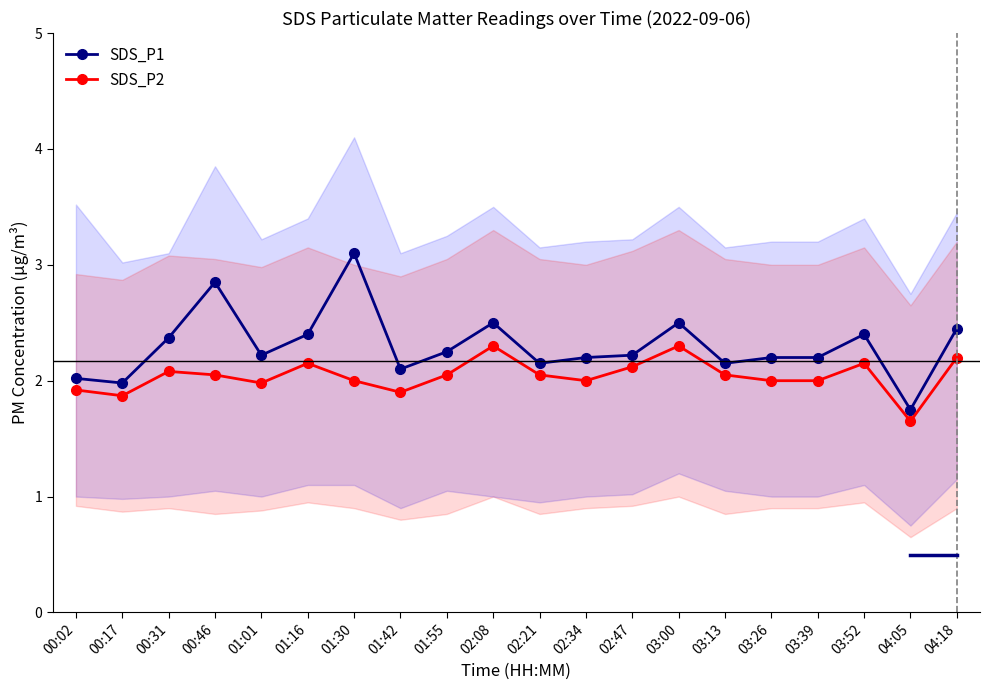

At 03:00, list the series in order from smallest to largest.

SDS_P2, SDS_P1